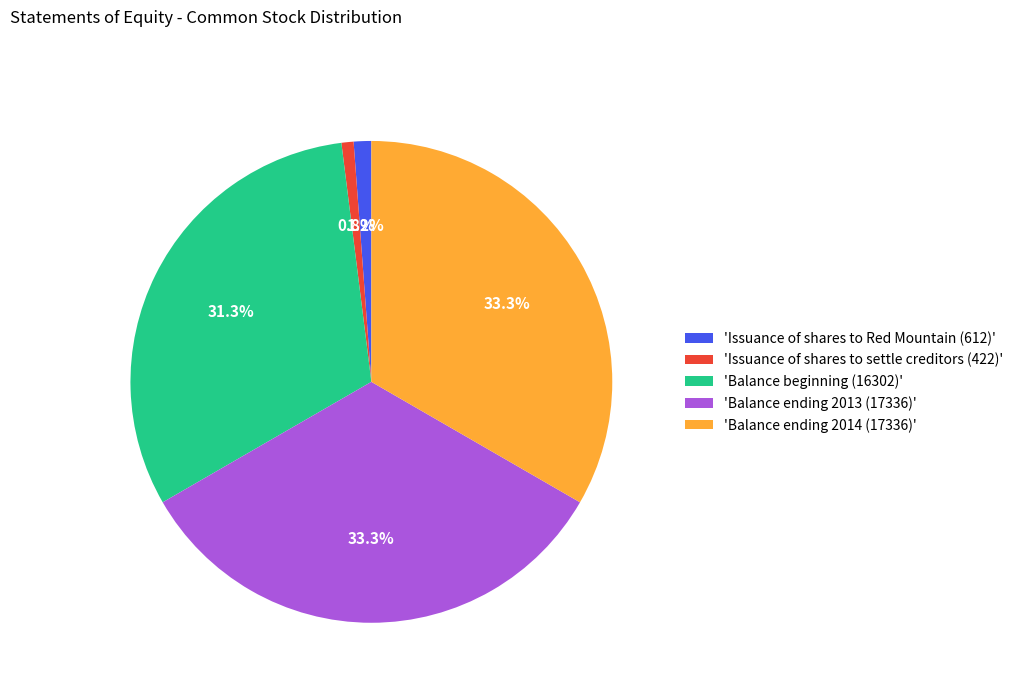

Is there a majority slice in this chart?

No